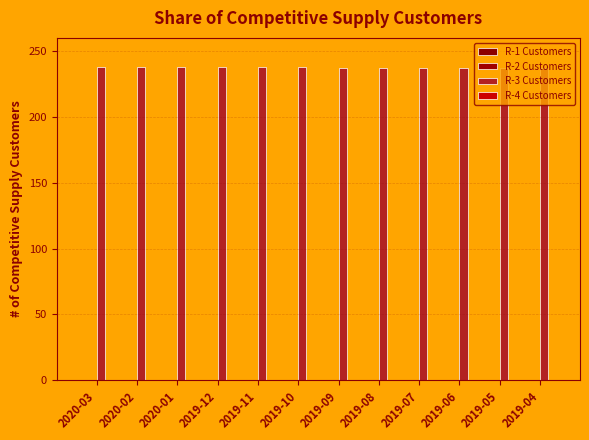

Reading left to right, list all the values displayed in this chart.

R-1 Customers: 0	0	0	0	0	0	0	0	0	0	0	0
R-2 Customers: 0	0	0	0	0	0	0	0	0	0	0	0
R-3 Customers: 238	238	238	238	238	238	237	237	237	237	237	237
R-4 Customers: 0	0	0	0	0	0	0	0	0	0	0	0